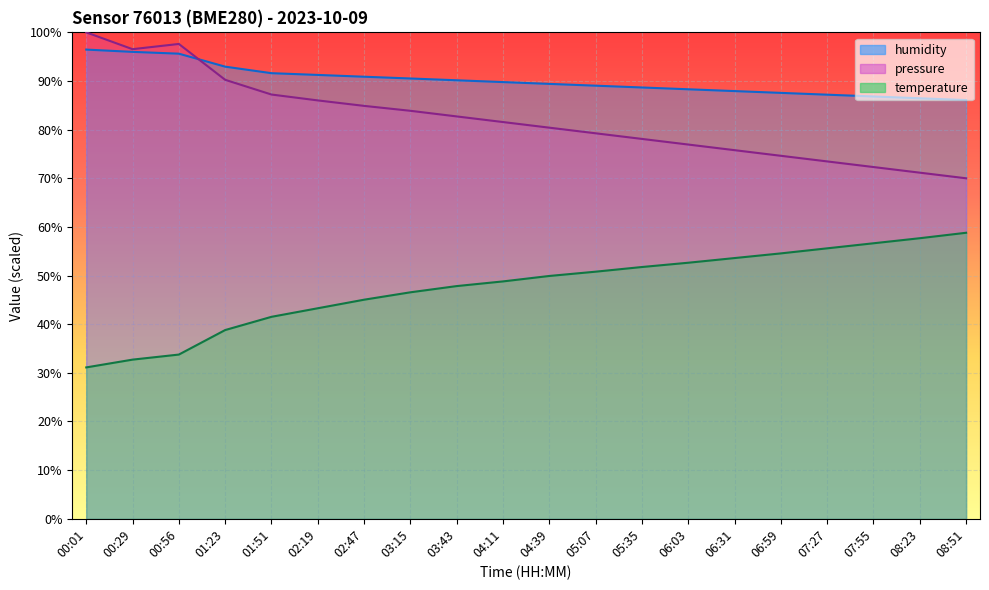

Which series has the largest total across all categories?

humidity